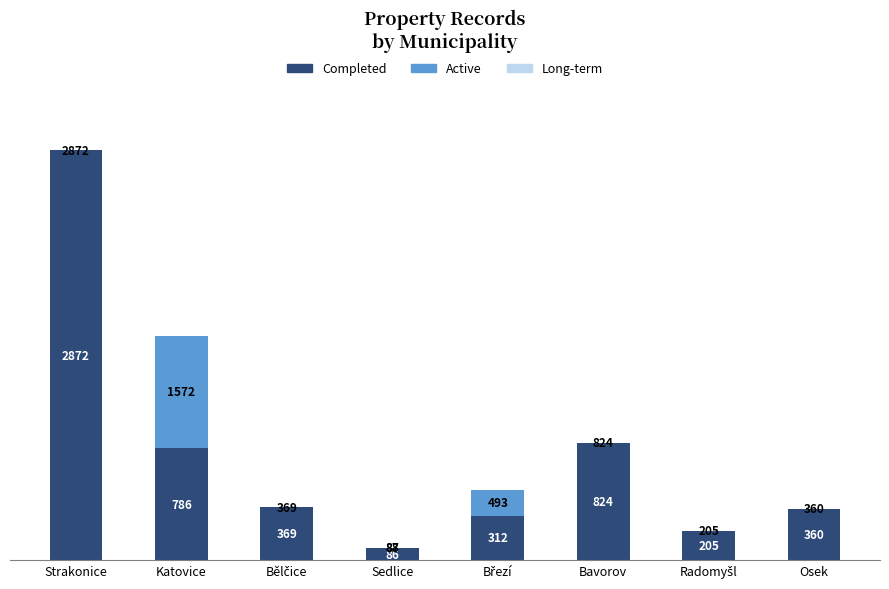

At which category is the sum across all series the highest?

Strakonice